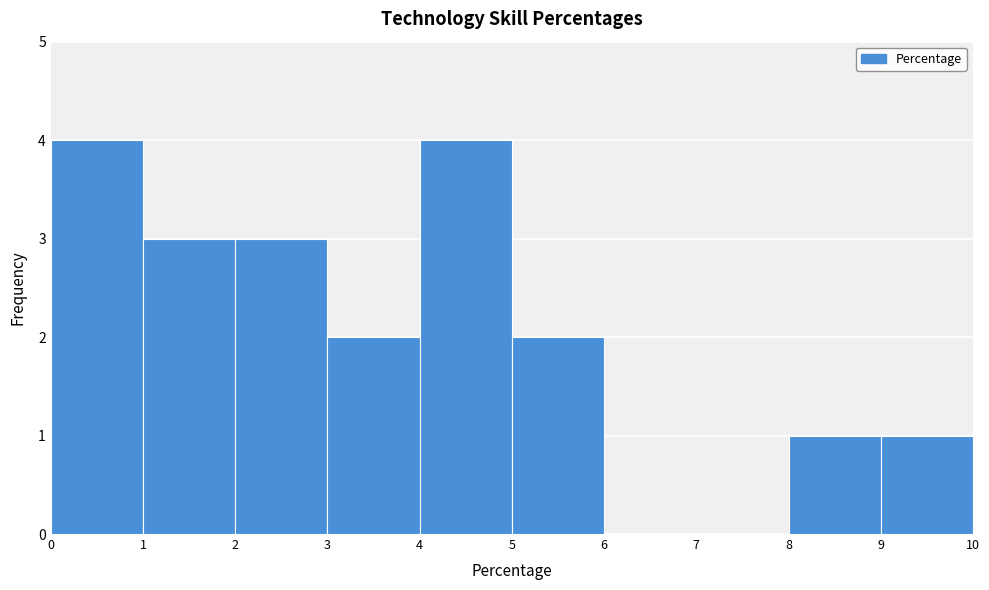

What is the height of the bar covering 3 to 4 on the x-axis? The values are not printed on the chart, so give them approximately, as read against the axis.

2